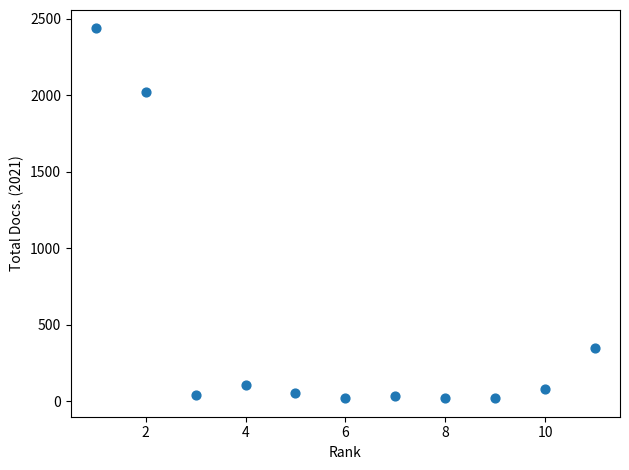

What is the average X value?

6